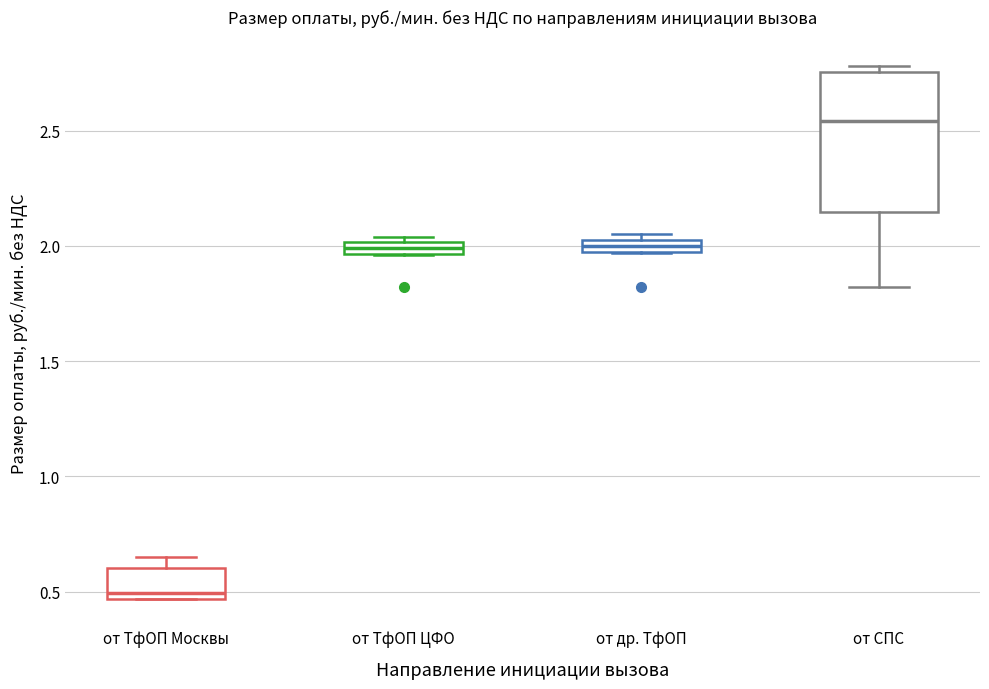

Which box has the highest median line?

от СПС